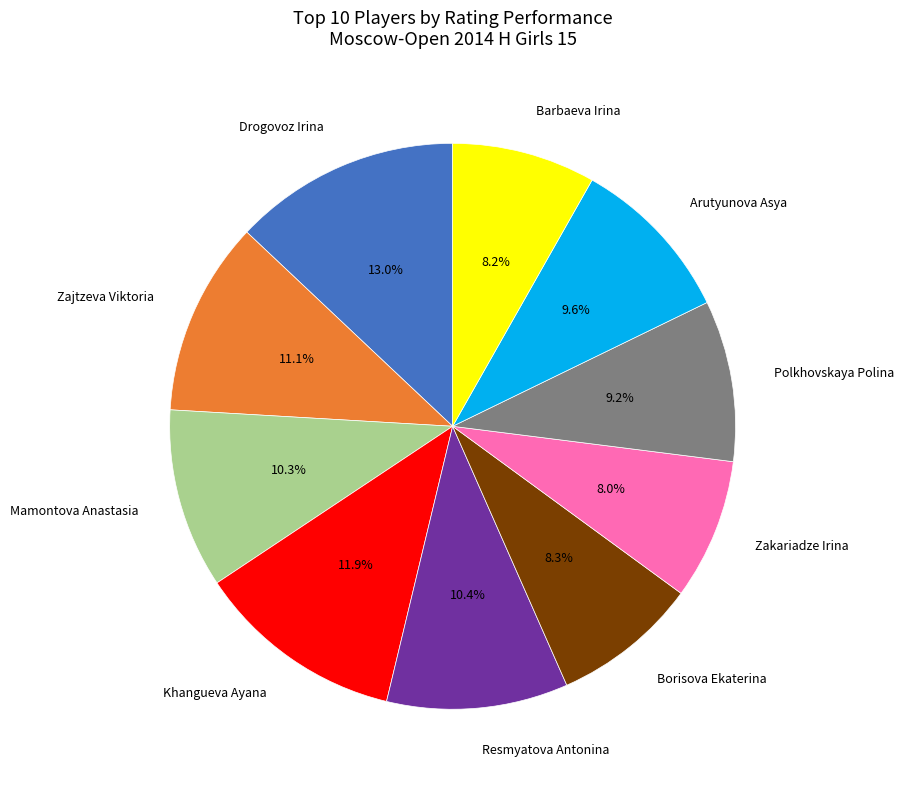

To the nearest percent, what is the difference between the largest and smallest slice percentages?

5%